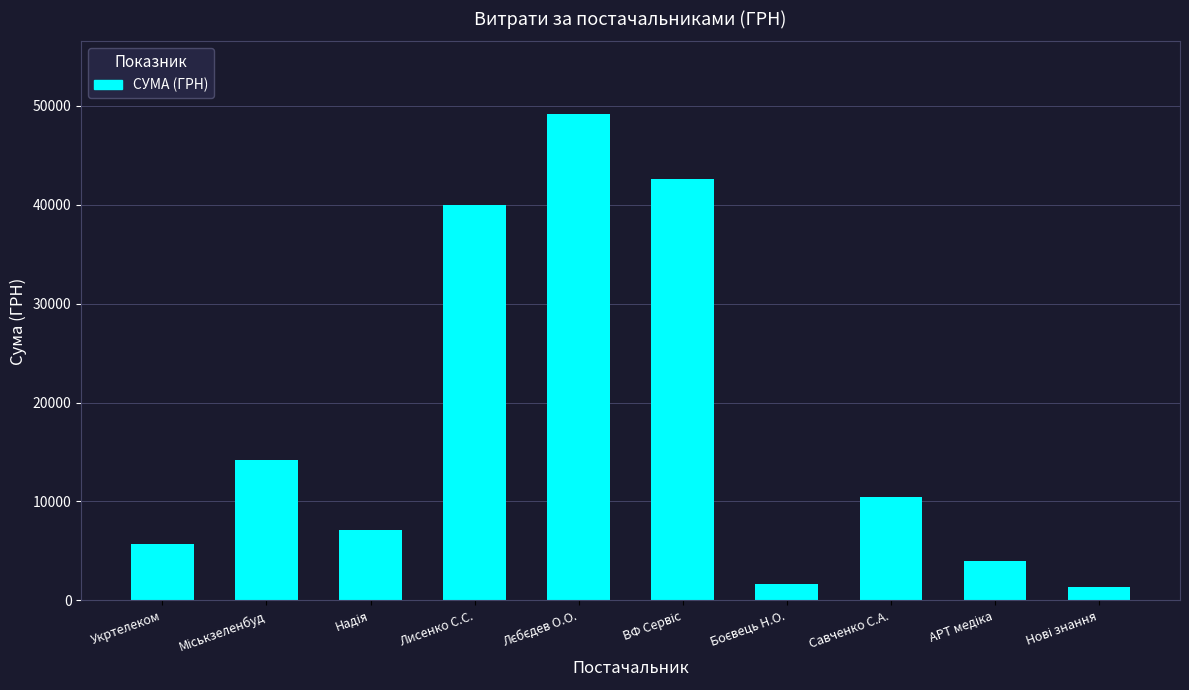

Reading left to right, what are all the values shown in this chart?

5729.2	14237.5	7077.8	40000.0	49140.0	42588.0	1680.0	10460.0	3961.0	1350.0